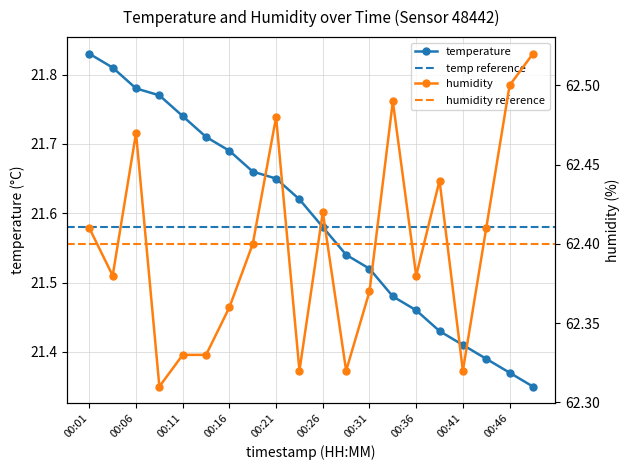

True or false: humidity and temperature intersect in this chart.

False